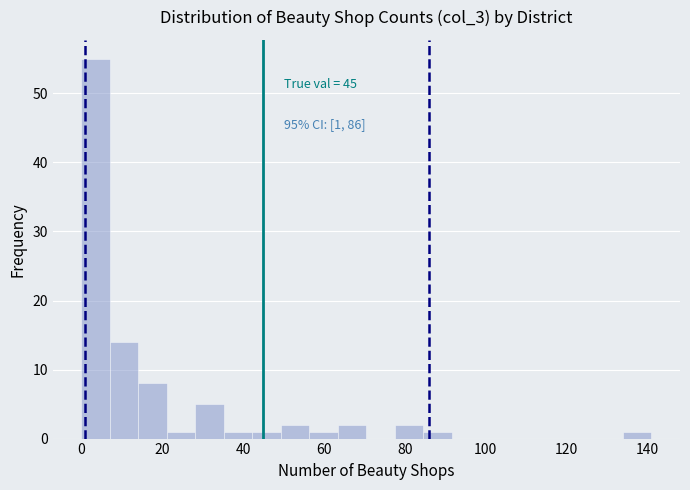

Around what value on the x-axis is the tallest bar? Give the approximate position of its centre, as read against the axis.

4